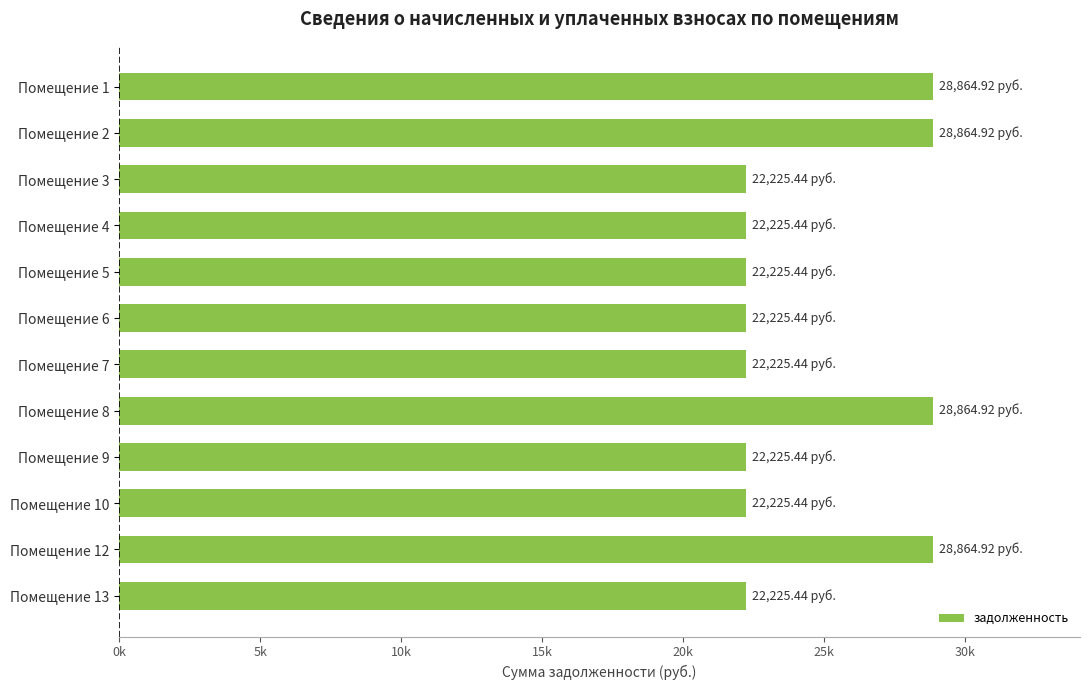

What is the difference between the maximum and second lowest values?

6639.5